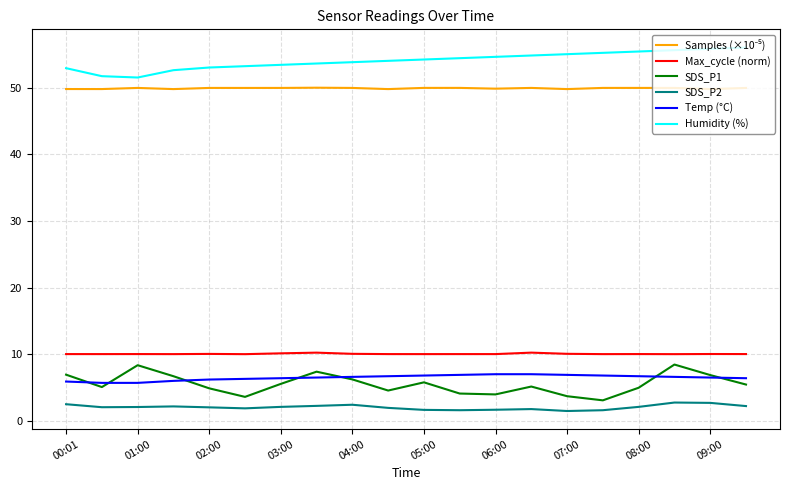

What is the average value of the SDS_P2 series?

2.0